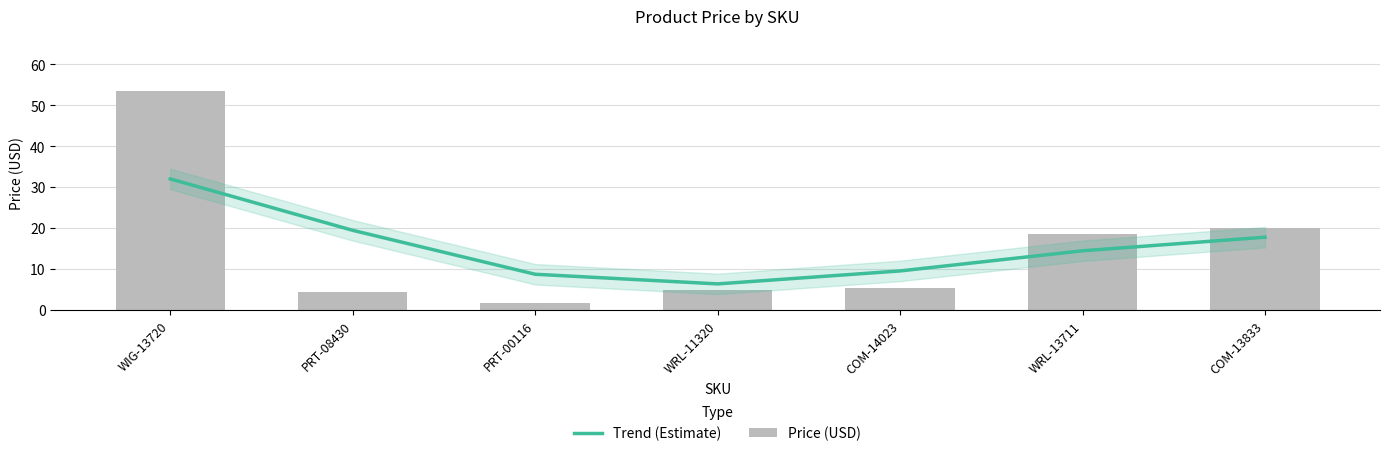

List the series in order of their peak value, lowest first.

Trend (Estimate), Price (USD)